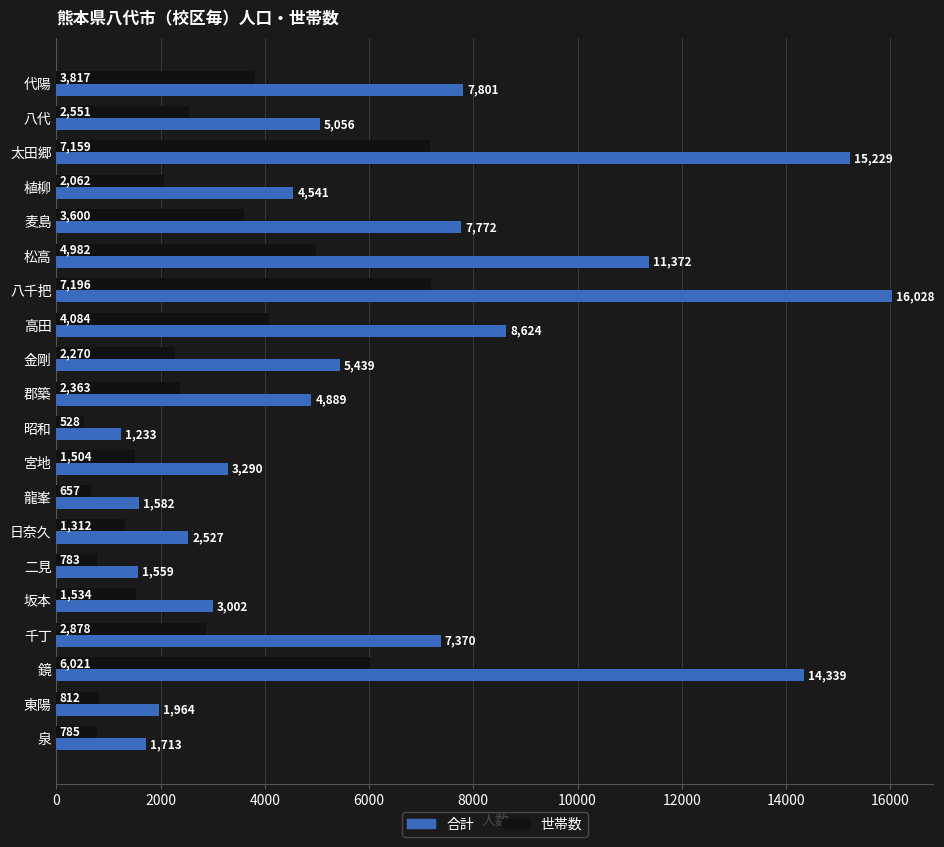

At how many categories does at least one series exceed 15145?

2